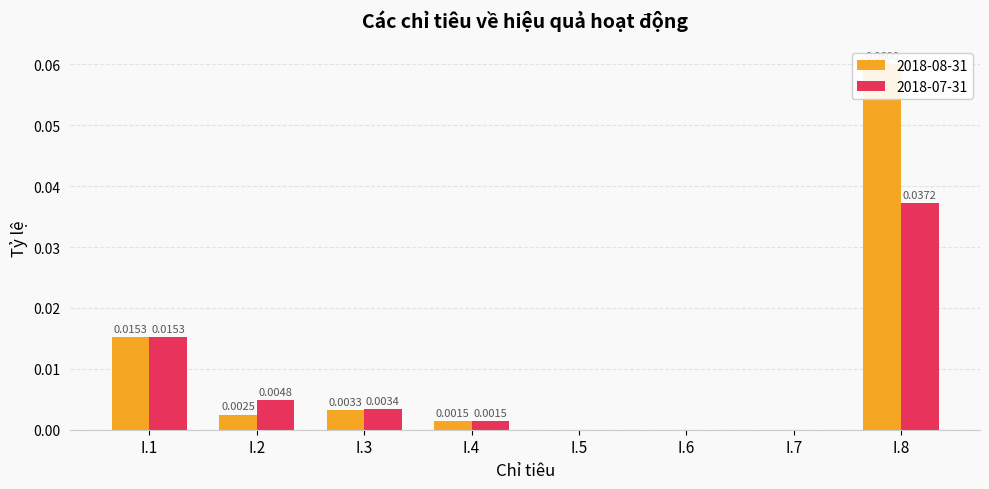

What is the greatest value displayed?

0.1